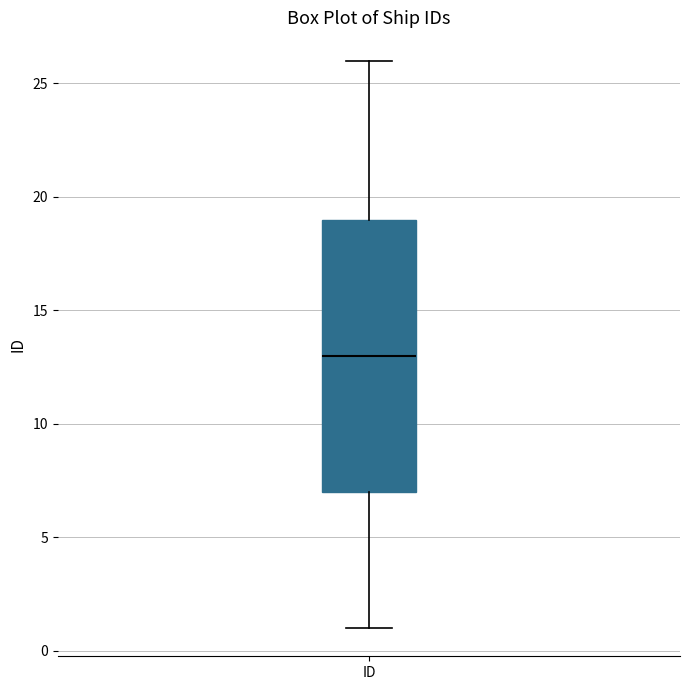

Transcribe this box plot: give where the median line is, the range the box spans, and where the two whiskers end, as read against the y-axis. The values are not printed on the chart, so give them approximately, as read against the axis.

median 13, box 7 to 19, whiskers 1 to 26